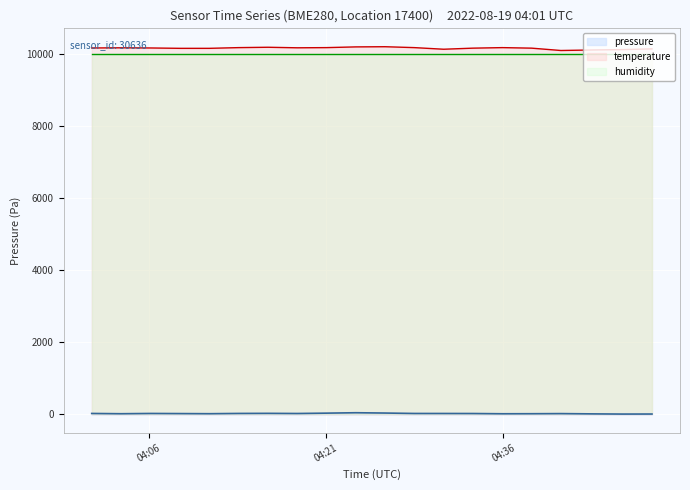

True or false: pressure and temperature intersect in this chart.

False